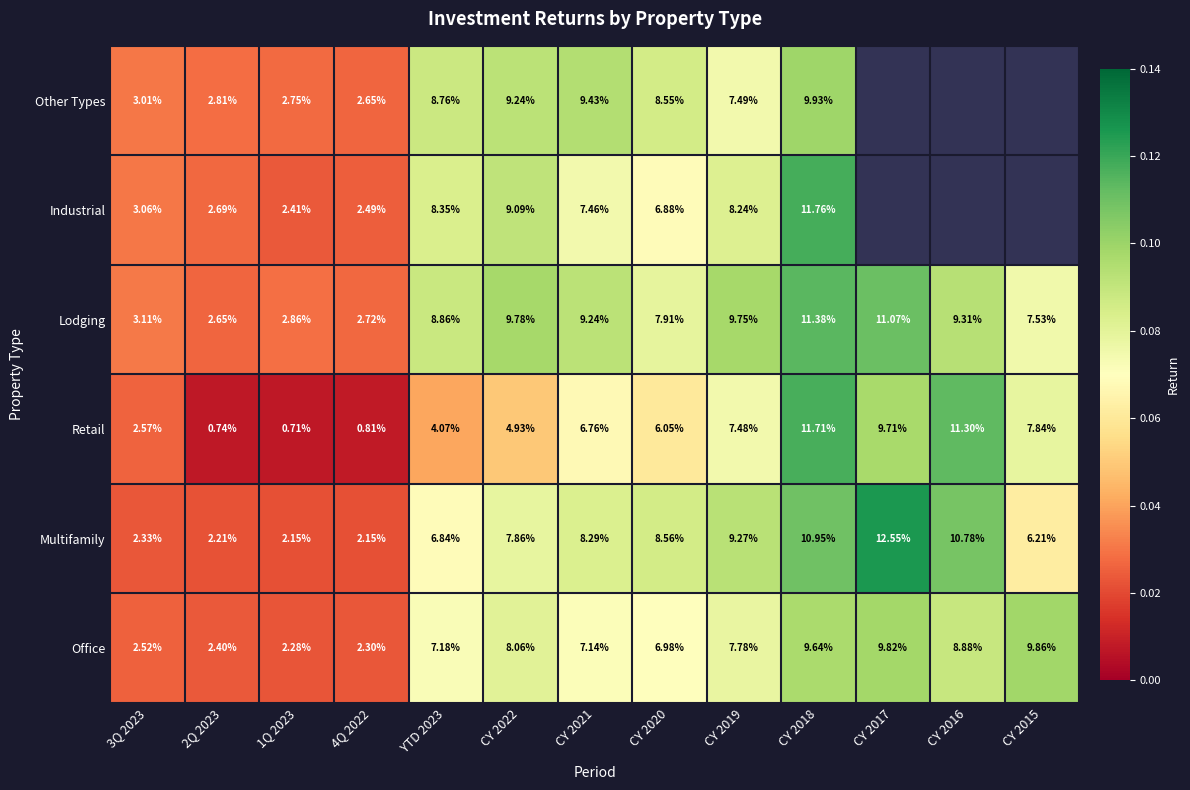

Is the value of Lodging at YTD 2023 greater than the value of Multifamily at CY 2019?

No